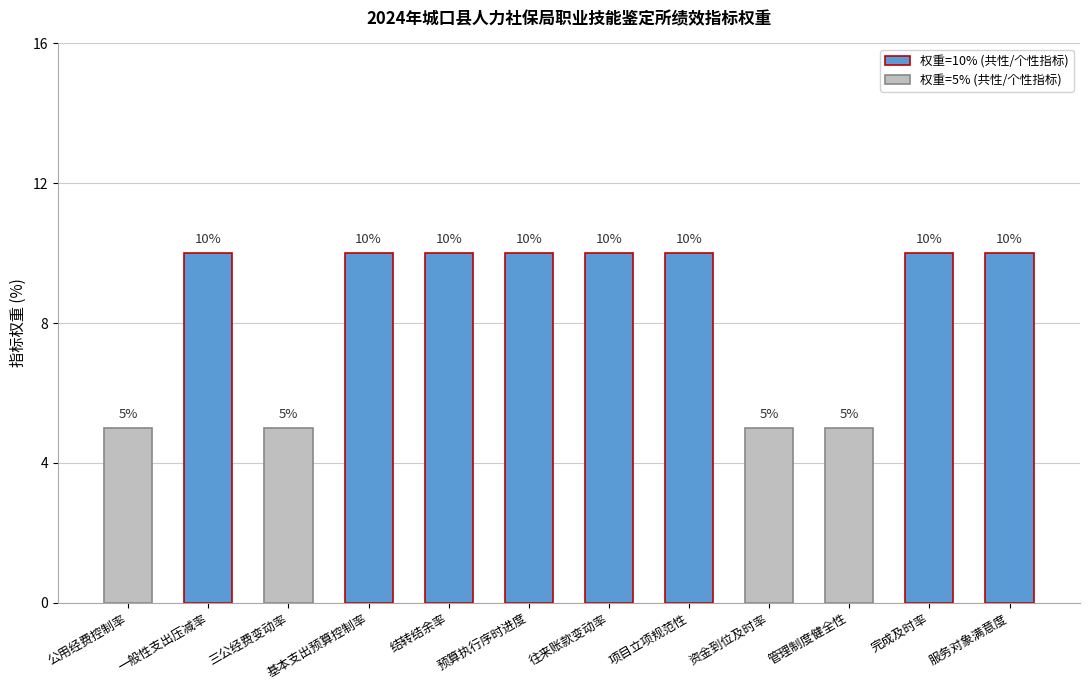

What is the sum of all values?

100